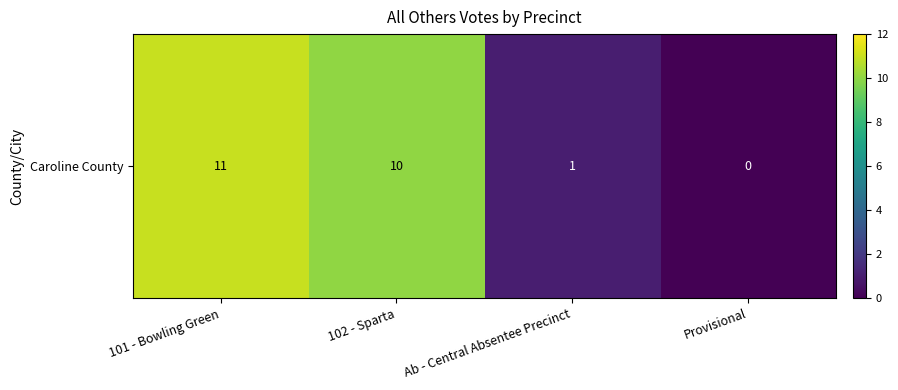

Which has a higher value, 102 - Sparta or Provisional?

102 - Sparta